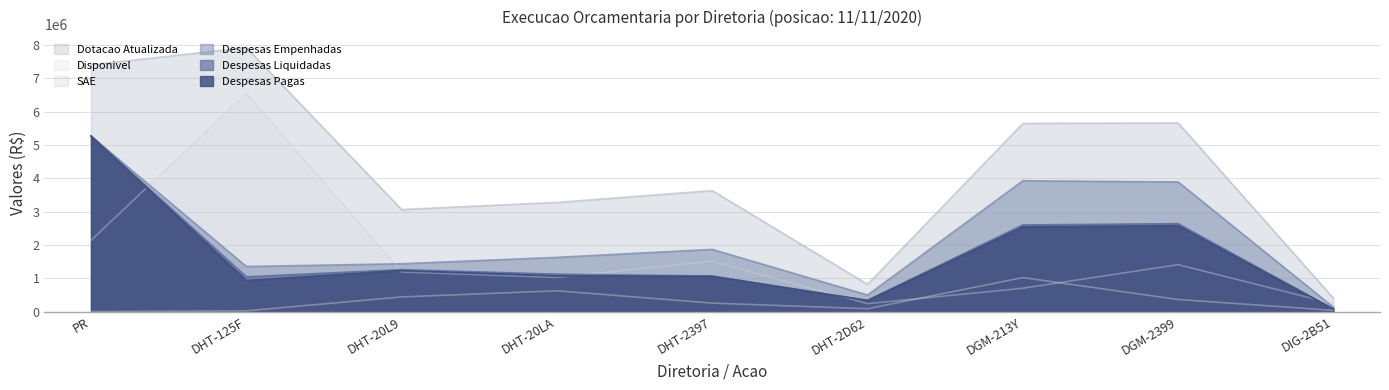

Reading left to right, what are all the values shown in this chart?

Dotacao Atualizada: PR=7408364.0	DHT-125F=7927207.0	DHT-20L9=3064811.0	DHT-20LA=3278549.0	DHT-2397=3632361.0	DHT-2D62=819637.0	DGM-213Y=5649250.0	DGM-2399=5663781.0	DIG-2B51=401466.0
Despesas Empenhadas: PR=5269914.8	DHT-125F=1354239.9	DHT-20L9=1436172.6	DHT-20LA=1628645.5	DHT-2397=1867204.8	DHT-2D62=497304.7	DGM-213Y=3928183.0	DGM-2399=3892551.6	DIG-2B51=130346.0
Despesas Liquidadas: PR=5269914.8	DHT-125F=1042662.7	DHT-20L9=1259225.2	DHT-20LA=1122443.9	DHT-2397=1067722.6	DHT-2D62=335992.8	DGM-213Y=2600872.7	DGM-2399=2639220.5	DIG-2B51=75306.0
Despesas Pagas: PR=5269914.8	DHT-125F=933259.5	DHT-20L9=1229587.7	DHT-20LA=1072728.9	DHT-2397=1056397.5	DHT-2D62=332454.1	DGM-213Y=2540422.9	DGM-2399=2578931.7	DIG-2B51=75306.0
SAE: PR=0.0	DHT-125F=22090.8	DHT-20L9=439416.9	DHT-20LA=624135.6	DHT-2397=254378.2	DHT-2D62=85623.3	DGM-213Y=1020496.8	DGM-2399=363000.5	DIG-2B51=36321.7
Disponivel: PR=2138449.1	DHT-125F=6550876.2	DHT-20L9=1189221.5	DHT-20LA=1025767.8	DHT-2397=1510778.0	DHT-2D62=236709.0	DGM-213Y=700570.2	DGM-2399=1408229.0	DIG-2B51=234798.3